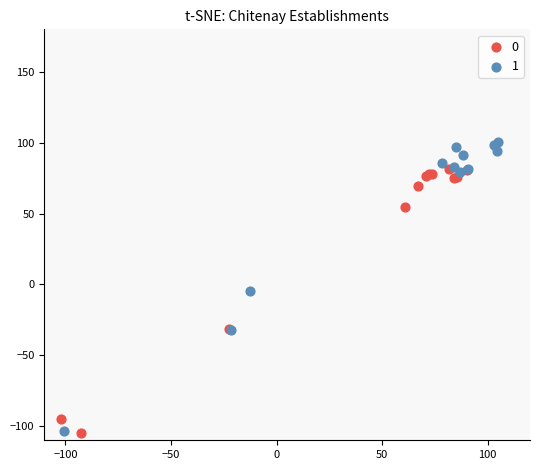

What are all the series names shown in the legend?

0, 1